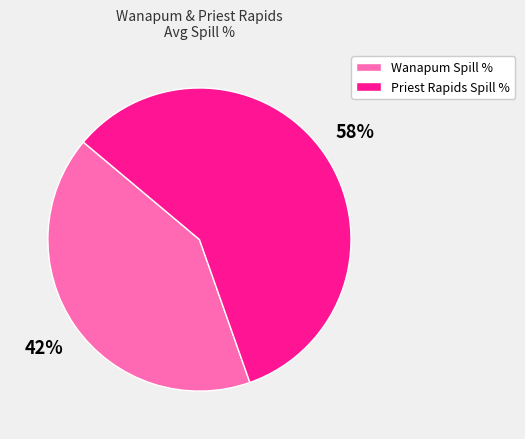

Which category has the smallest portion of the pie?

Wanapum Spill %